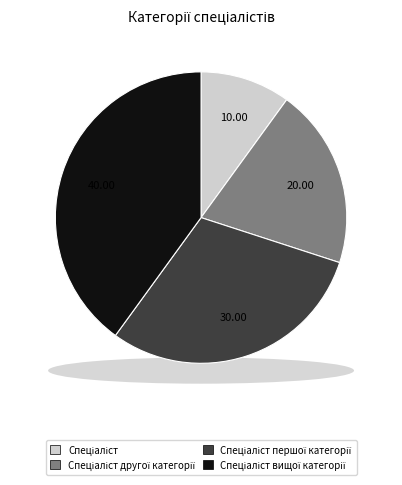

Is Спеціаліст другої категорії the majority of the pie?

No